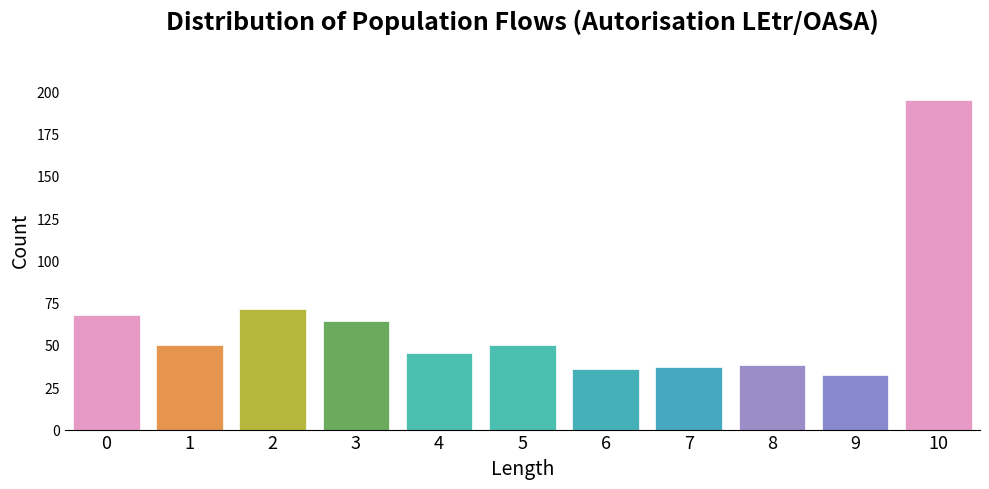

Reading left to right, extract all data points from this chart.

68	50	71	64	45	50	36	37	38	32	195